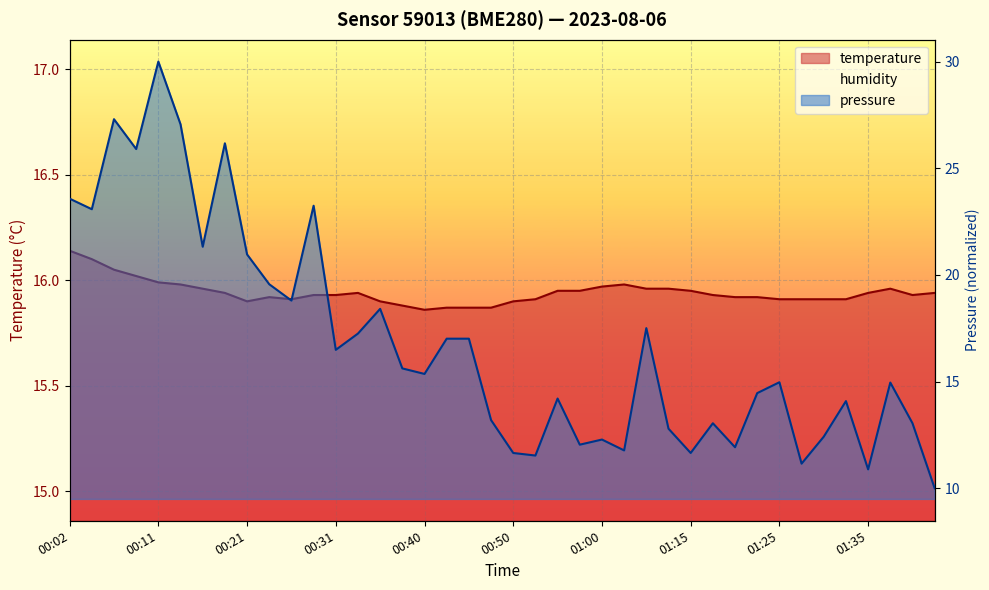

How many categories are shown in the chart?

40